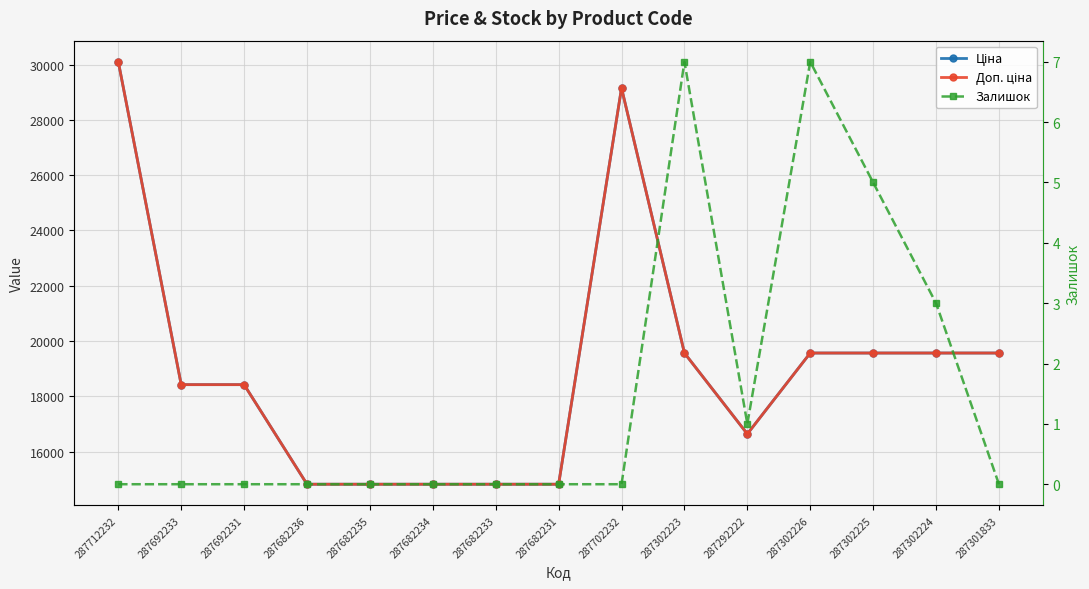

What is the value of the Доп. ціна point at the 8th from the left?

14817.6